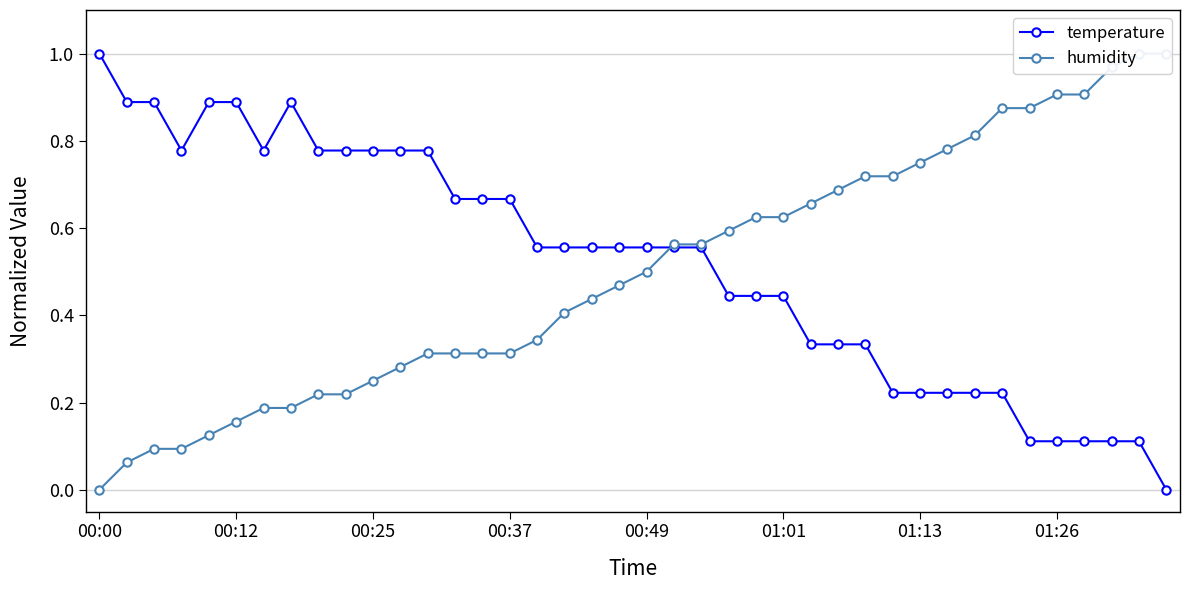

How many positive values does the temperature series have?

39